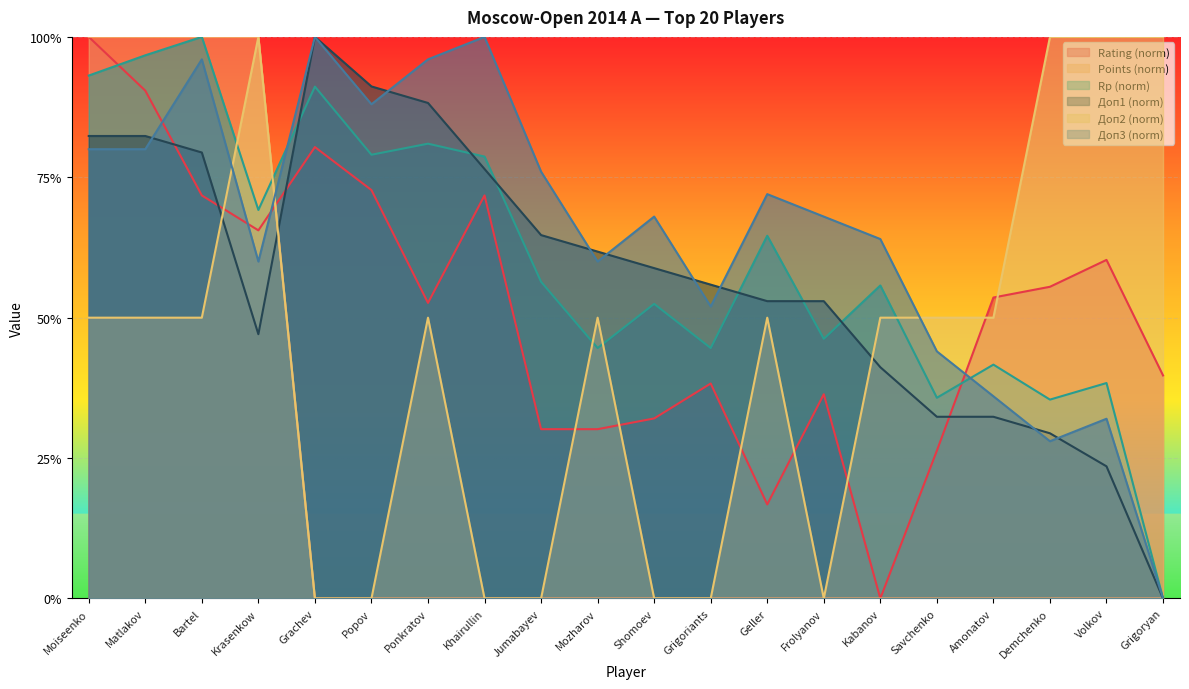

Does the chart display data point markers on the line(s)?

No